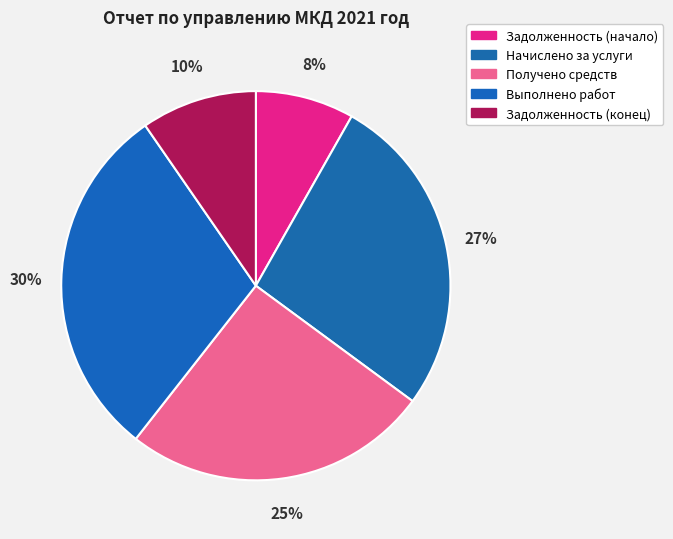

Is there a majority slice in this chart?

No